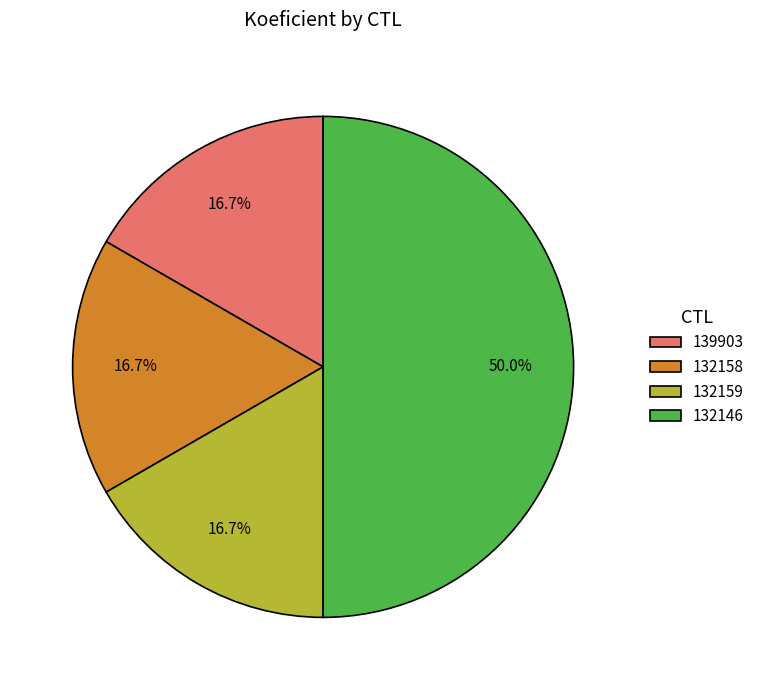

Combined, do 132158 and 132146 account for over 50%?

Yes